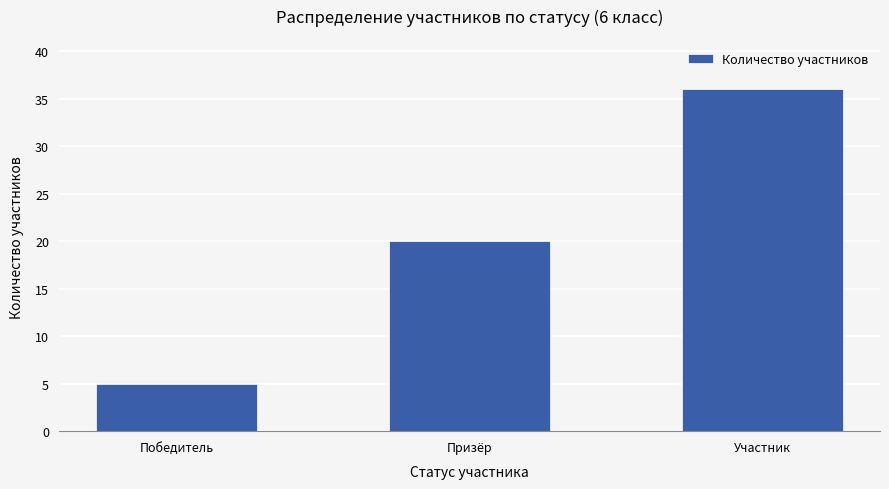

Is it true that the value at Призёр is 20?

True